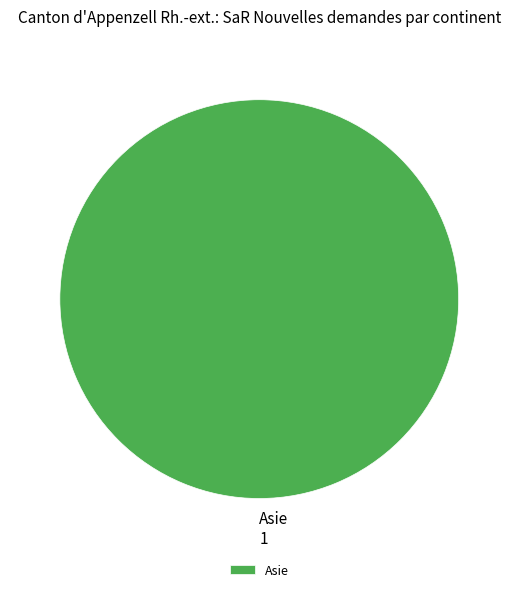

The Asie slice represents 100% of the pie. True or false?

True